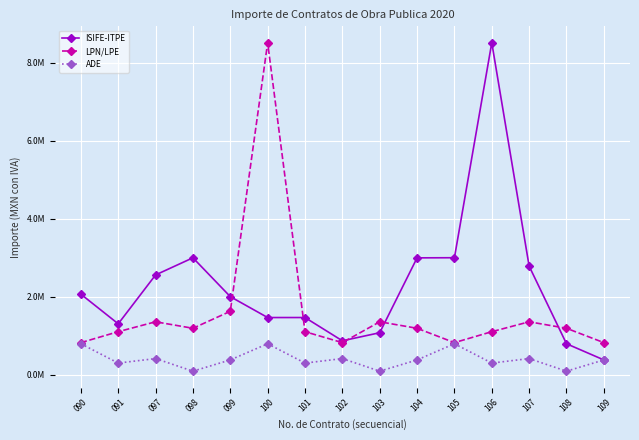

Reading left to right, transcribe all the data shown in this chart.

ISIFE-ITPE: 090=2.1	091=1.3	097=2.6	098=3.0	099=2.0	100=1.5	101=1.5	102=0.9	103=1.1	104=3.0	105=3.0	106=8.5	107=2.8	108=0.8	109=0.4
LPN/LPE: 090=0.8	091=1.1	097=1.4	098=1.2	099=1.6	100=8.5	101=1.1	102=0.8	103=1.4	104=1.2	105=0.8	106=1.1	107=1.4	108=1.2	109=0.8
ADE: 090=0.8	091=0.3	097=0.4	098=0.1	099=0.4	100=0.8	101=0.3	102=0.4	103=0.1	104=0.4	105=0.8	106=0.3	107=0.4	108=0.1	109=0.4